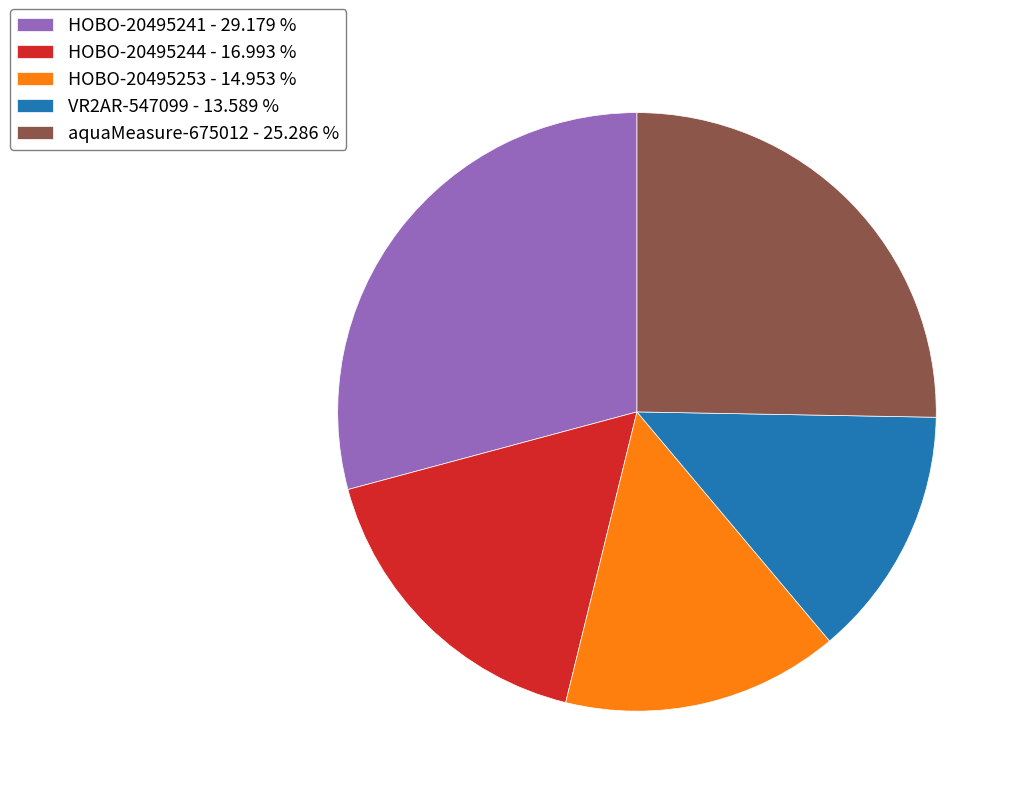

Approximately how many times larger is the value at HOBO-20495253 - 14.953 % compared to HOBO-20495244 - 16.993 %?

0.9